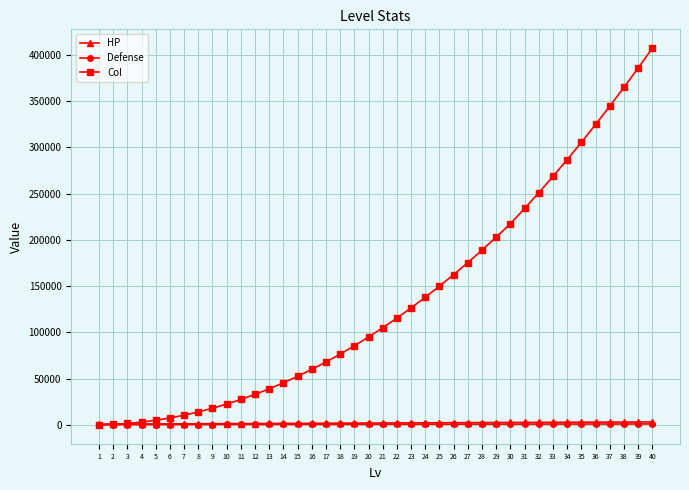

What is the greatest value displayed?

407250